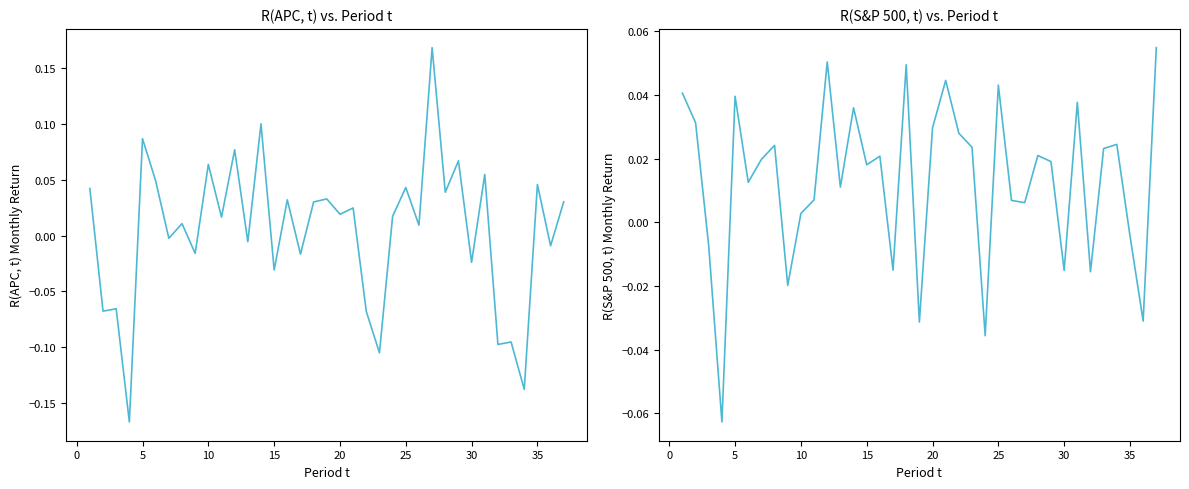

How many lines are shown in the chart?

2